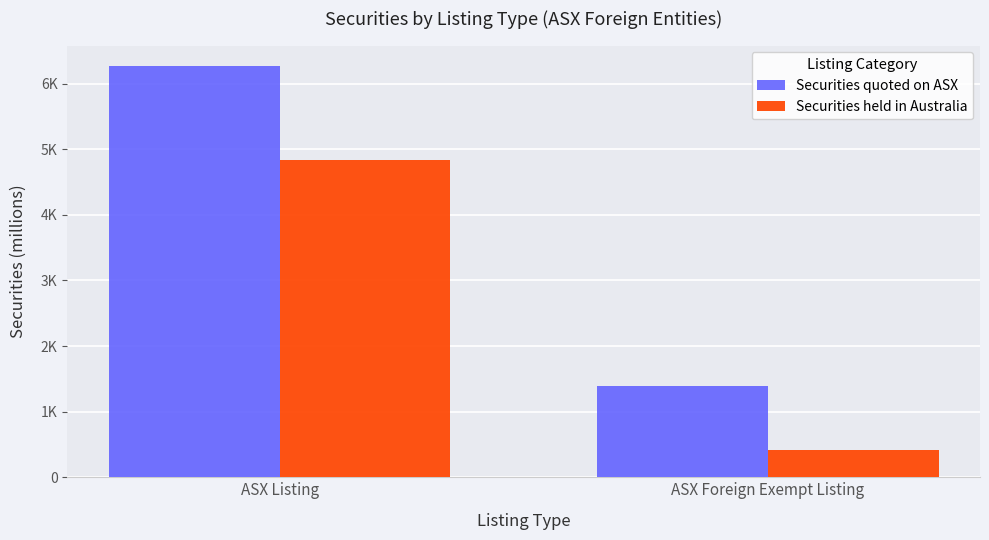

The Securities quoted on ASX series shows 6268.1 at ASX Listing. True or false?

True